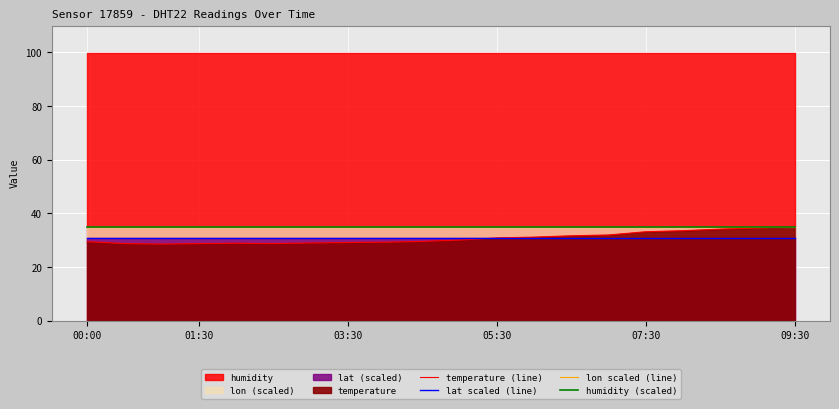

What is the sum of all lon scaled (line) values?

697.1